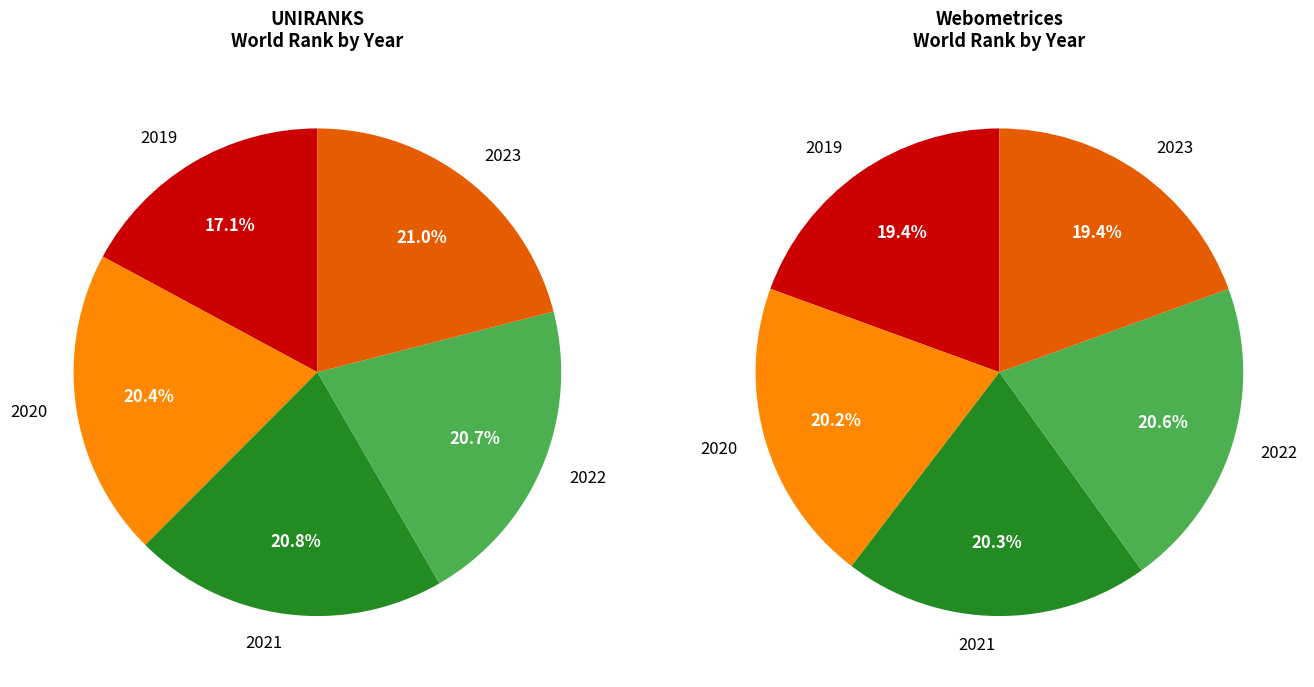

Which slice is the smallest?

2019